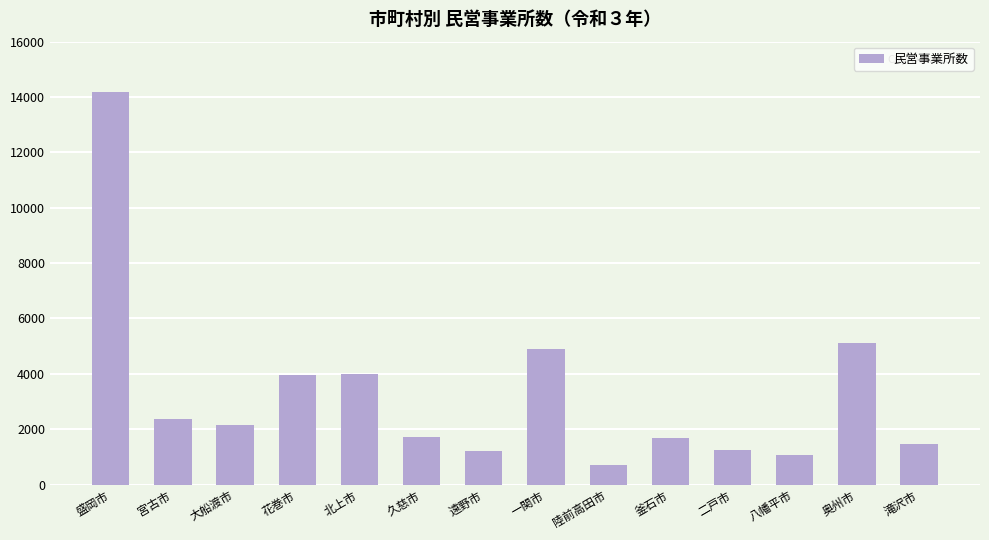

At which category does the chart reach its minimum across all series?

陸前高田市